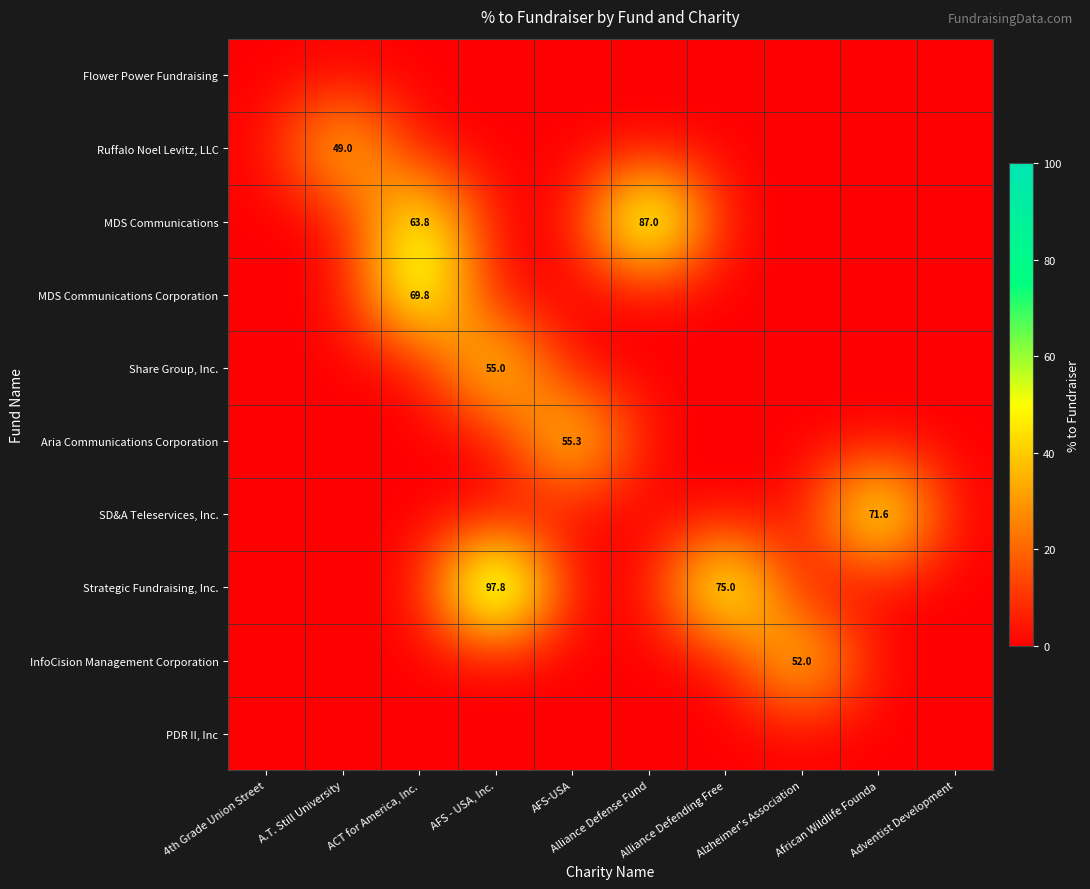

Between Alliance Defending Free and AFS - USA, Inc., which is larger?

Alliance Defending Free